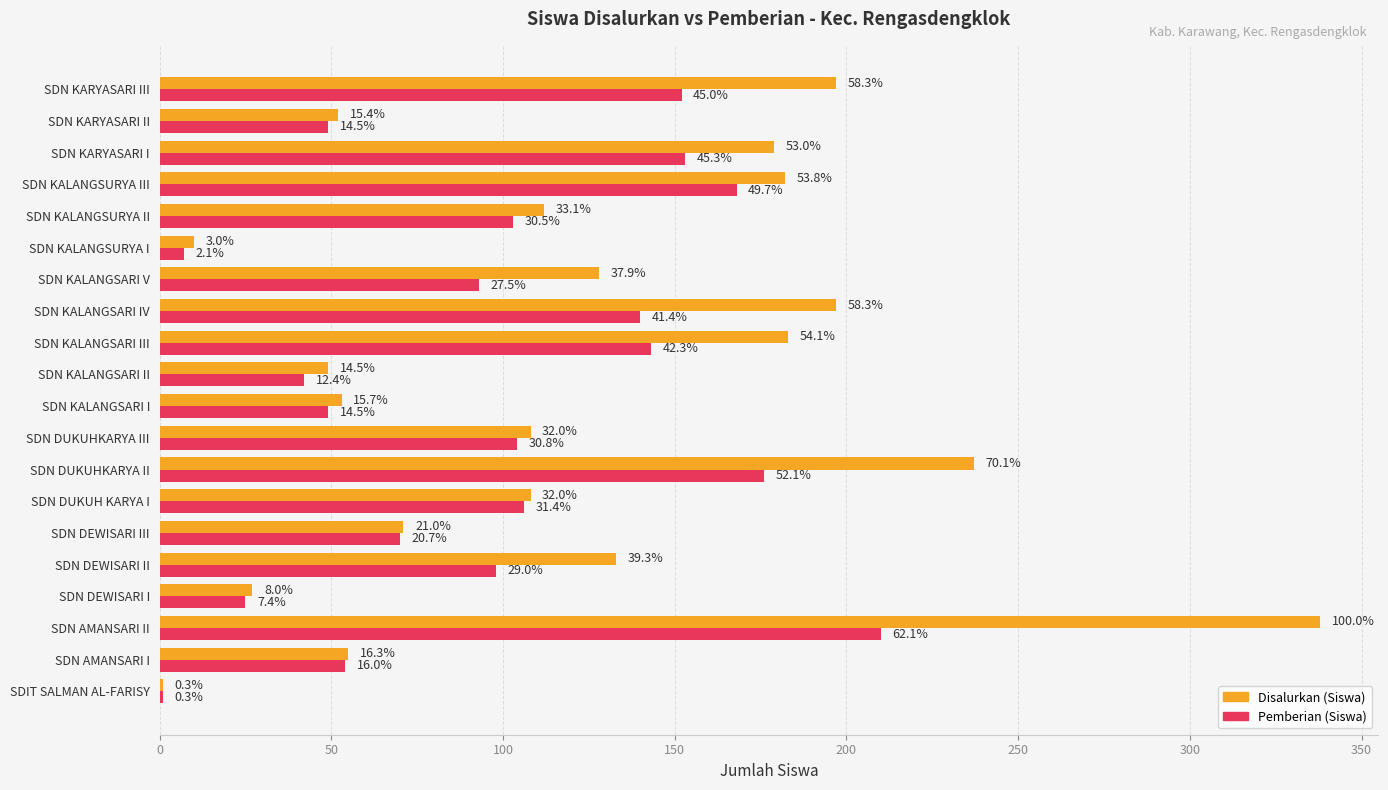

What are all the series names shown in the legend?

Disalurkan (Siswa), Pemberian (Siswa)